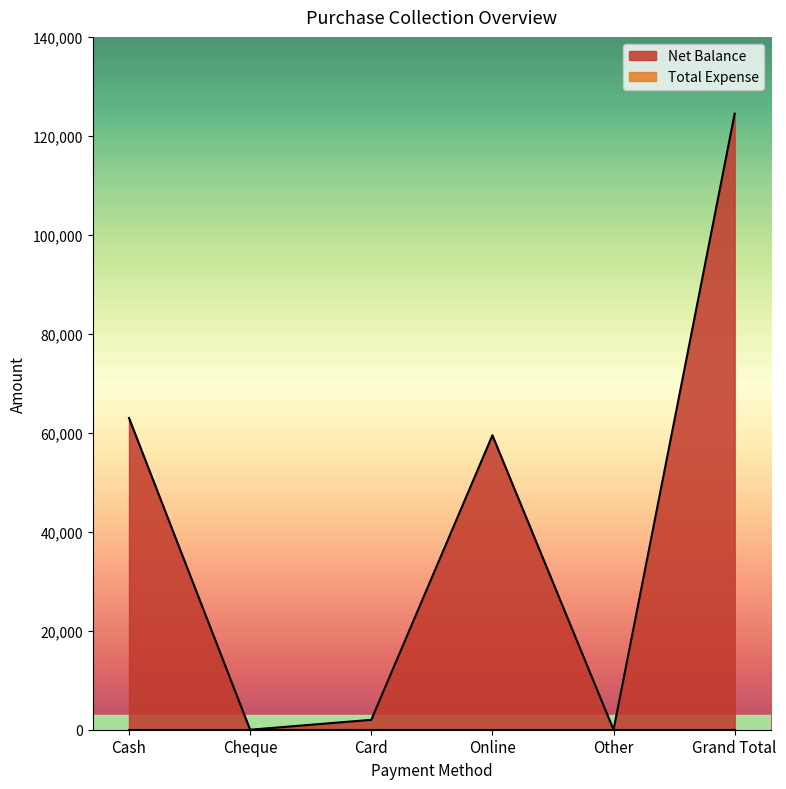

The chart shows a value of 3215 at Card. True or false?

False